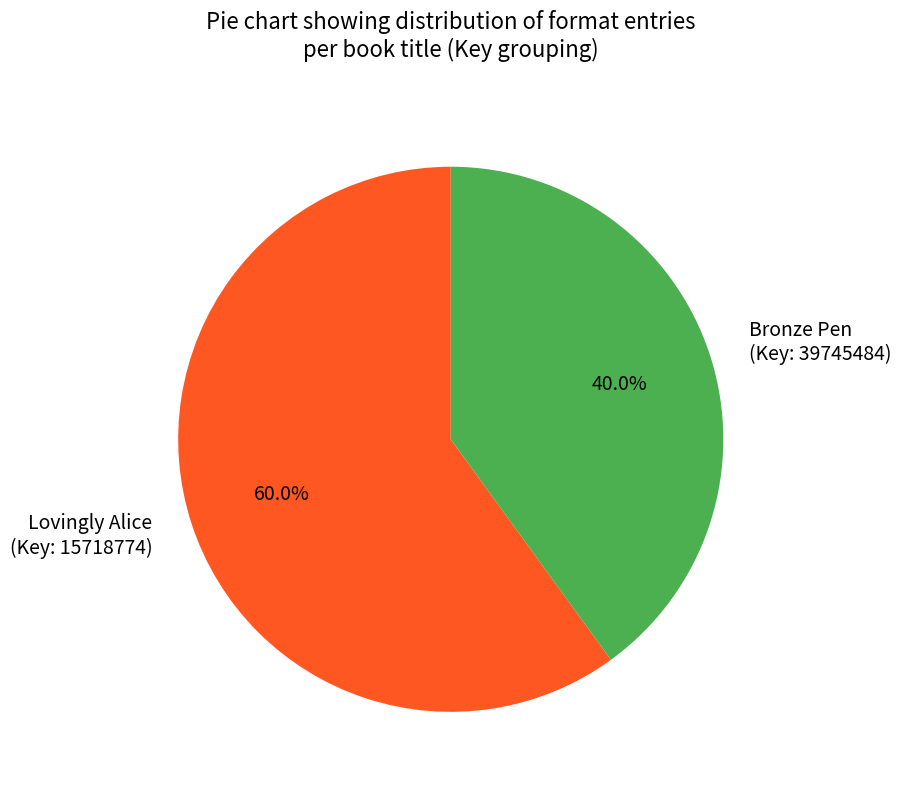

Between Lovingly Alice (Key: 15718774) and Bronze Pen (Key: 39745484), which is larger?

Lovingly Alice (Key: 15718774)